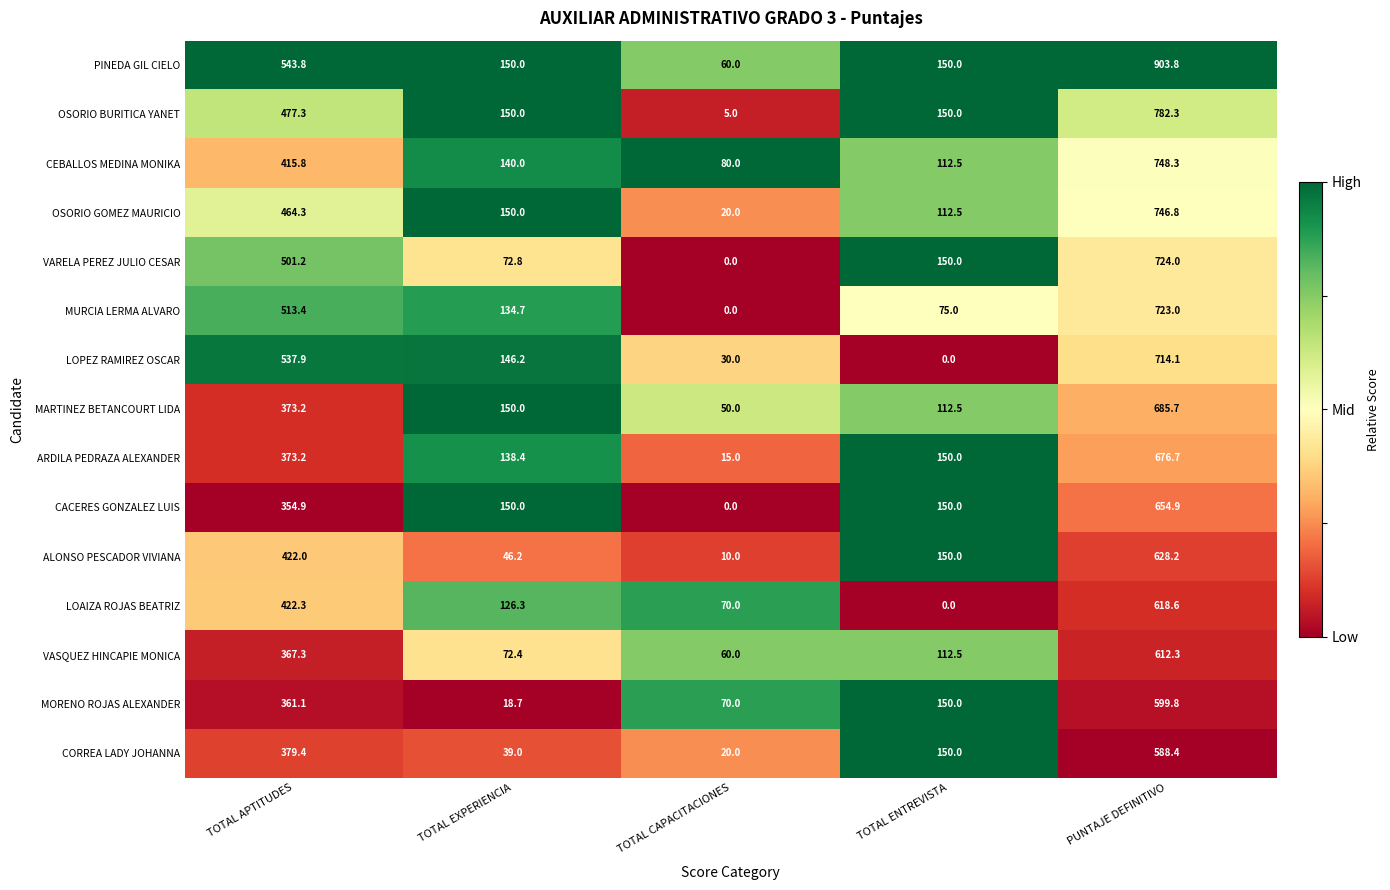

What is the maximum value shown in the chart?

903.8